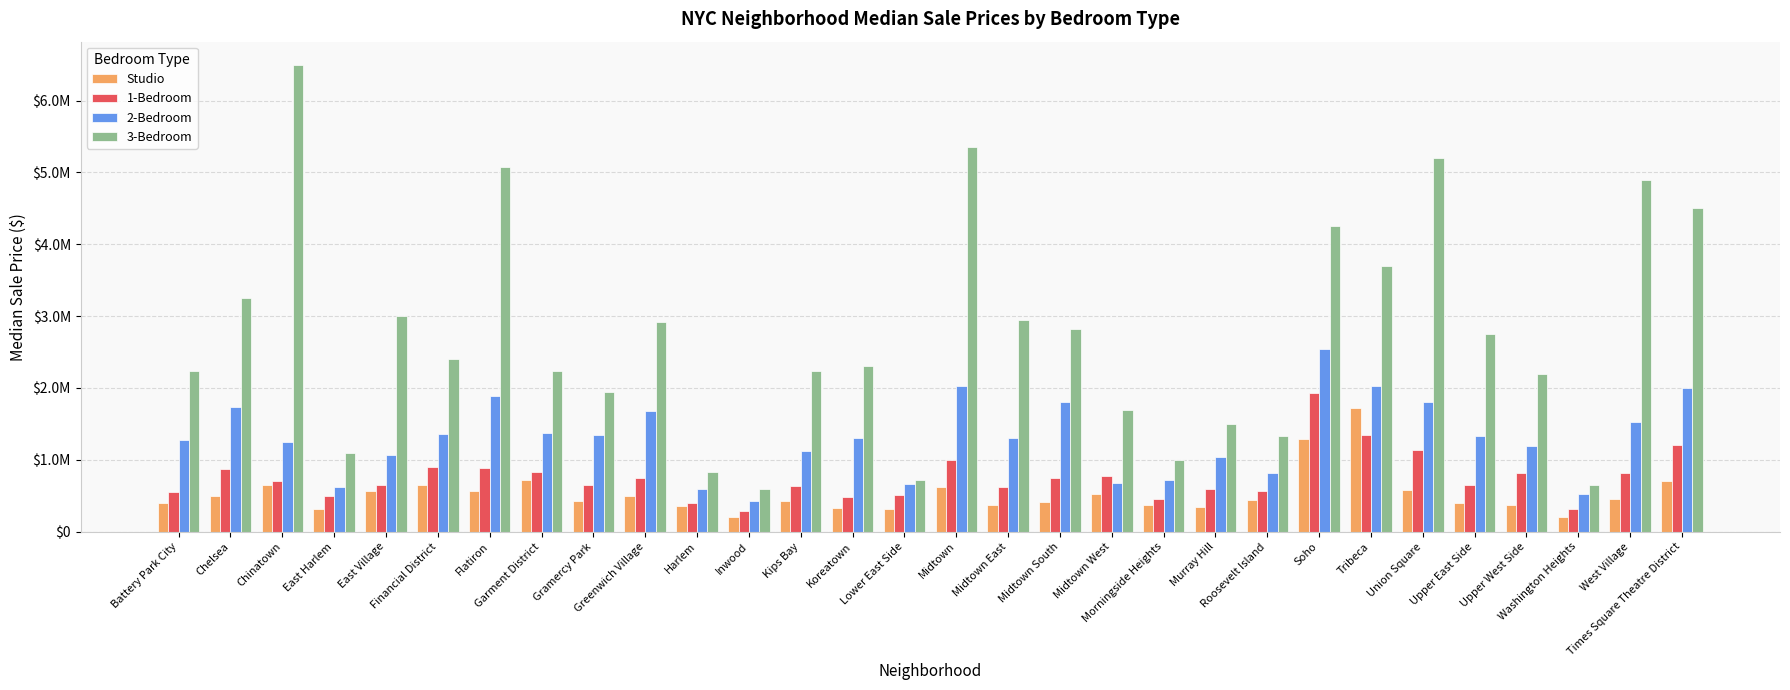

What is the difference between the second highest and minimum values in the 2-Bedroom series?

1609000